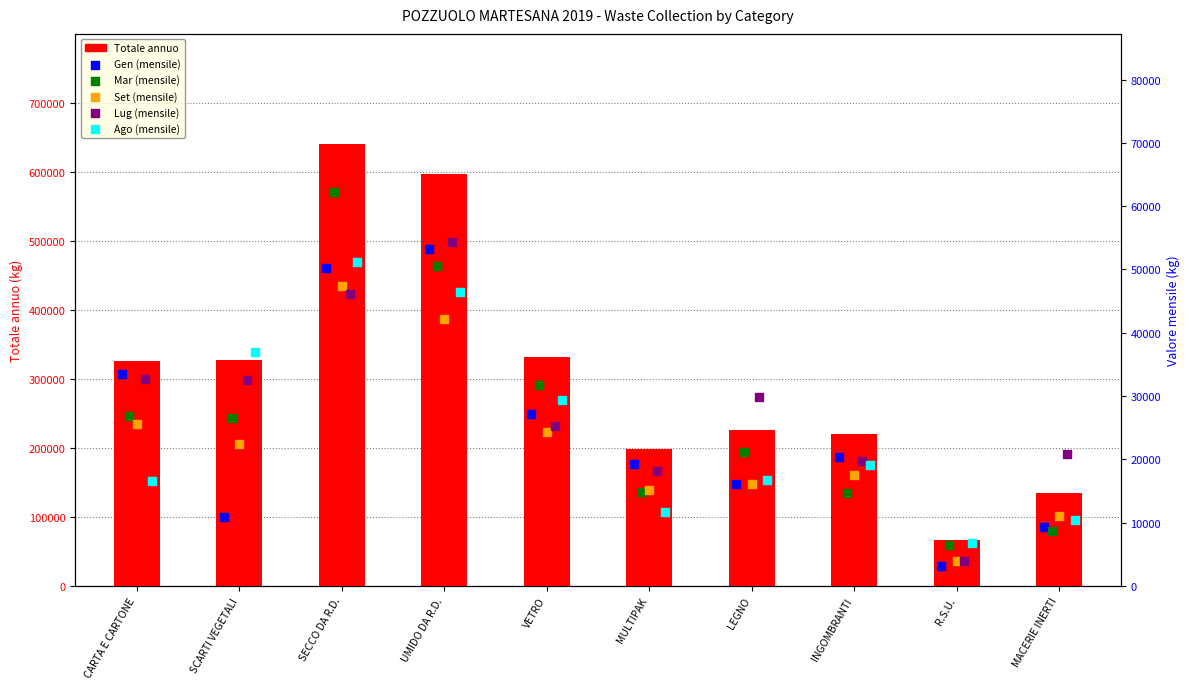

Which series has the largest Y range (max minus min)?

Totale (annual)